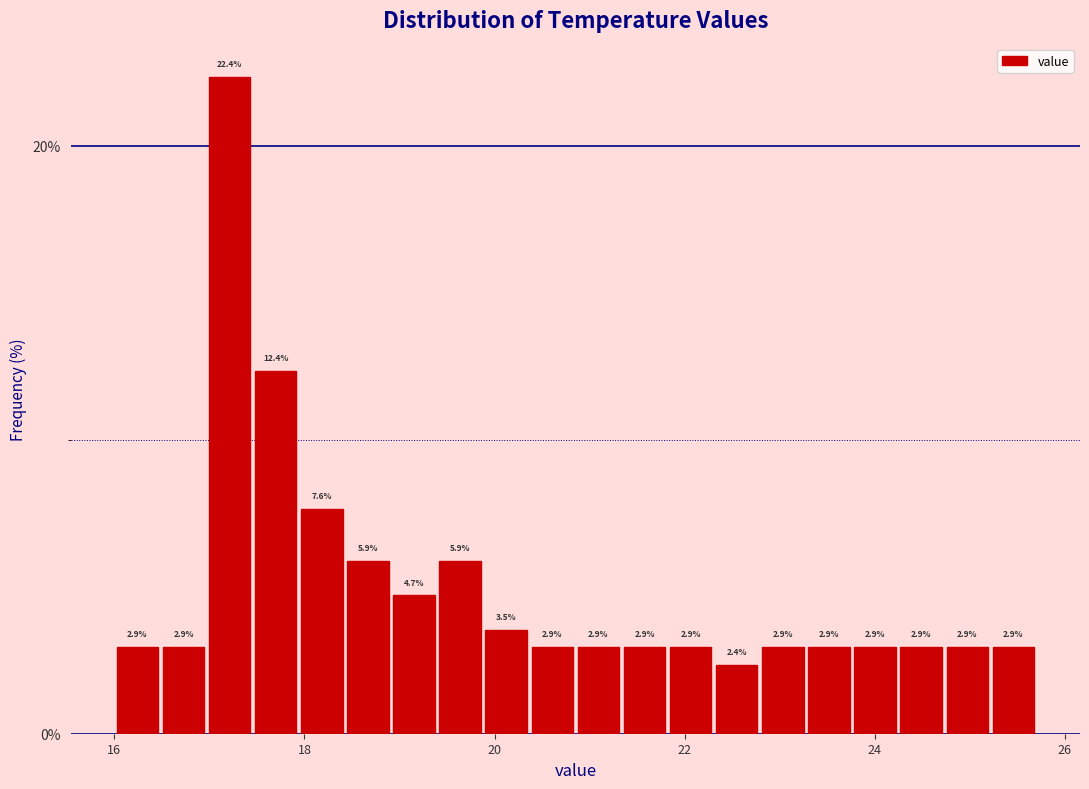

Around what value on the x-axis is the tallest bar? Give the approximate position of its centre, as read against the axis.

17.2